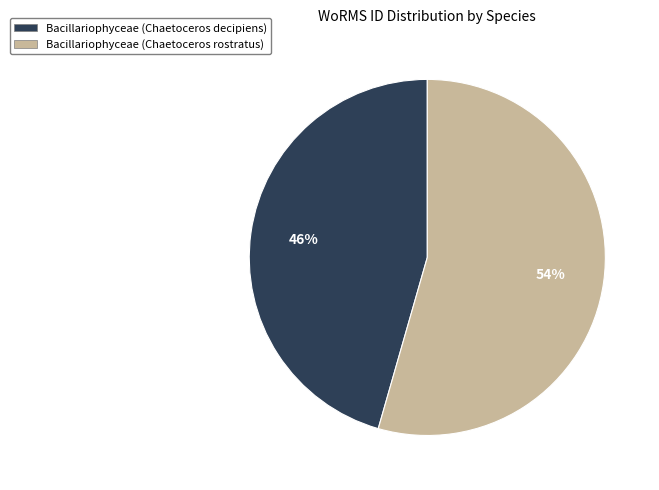

To the nearest percent, what is the combined percentage of Bacillariophyceae (Chaetoceros rostratus) and Bacillariophyceae (Chaetoceros decipiens)?

100%